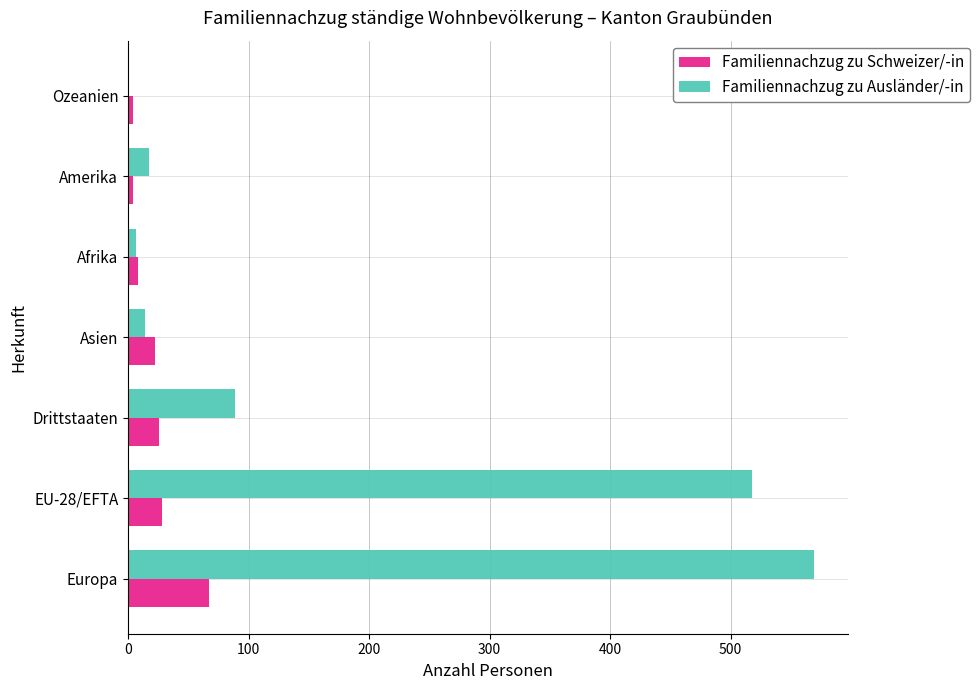

Which category has the highest value in the Familiennachzug zu Schweizer/-in series?

Europa